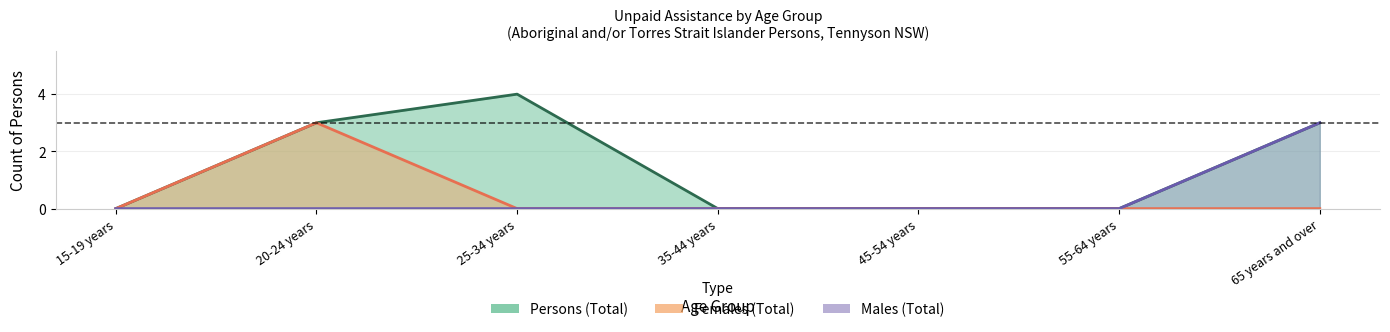

Where is Females (Total) nearest to the value 1?

15-19 years